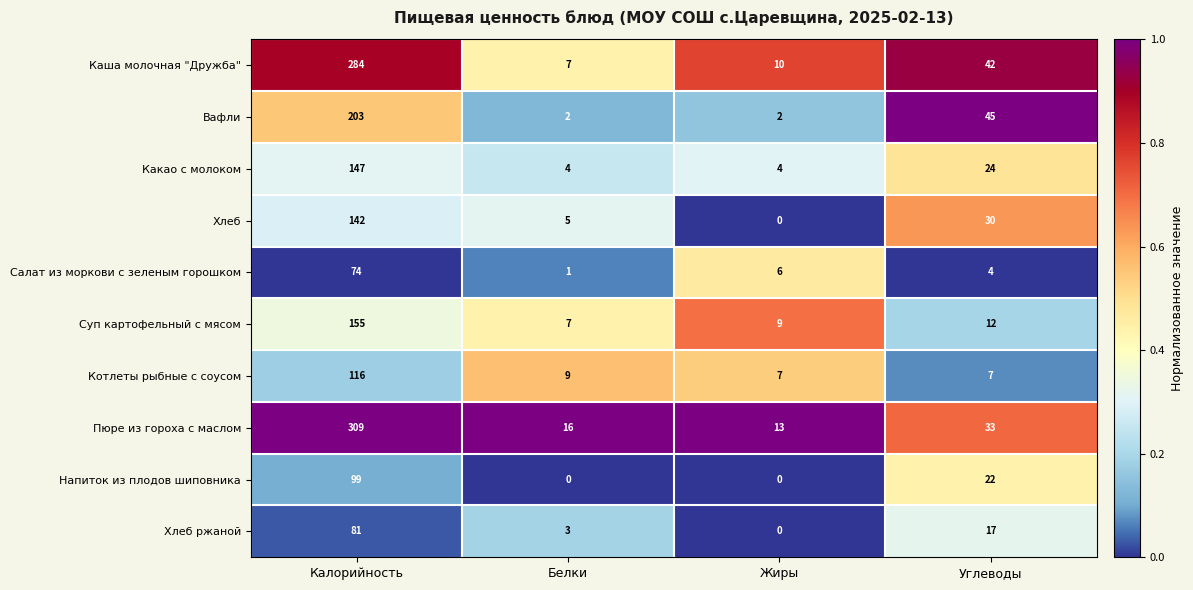

Is it true that Хлеб ржаной equals 3 at Белки?

True